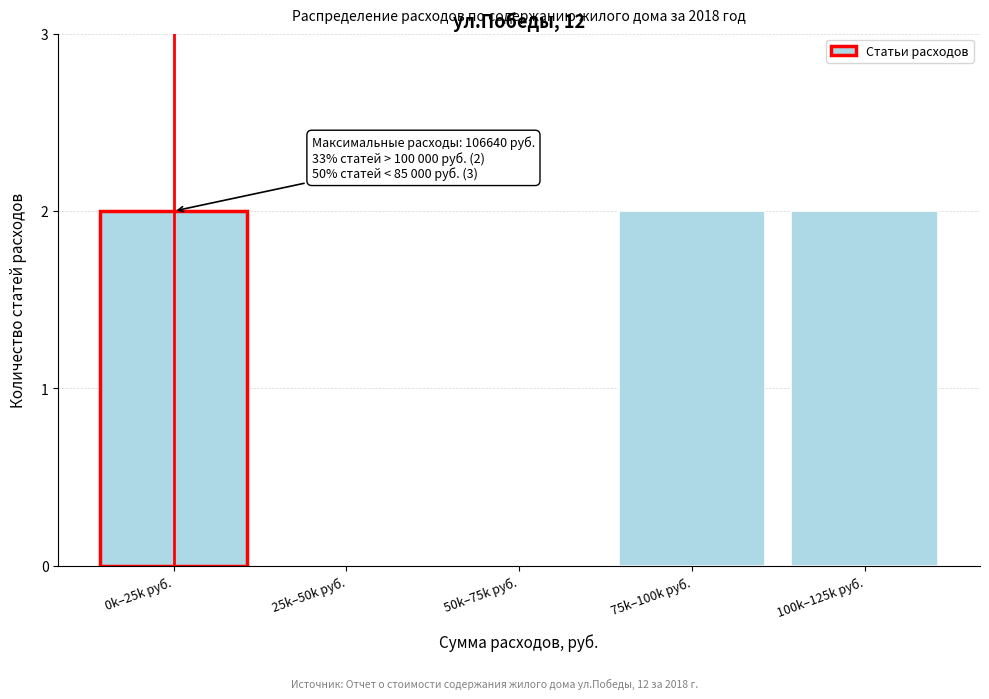

Reading left to right, list all the values displayed in this chart.

0k–25k руб.=2	25k–50k руб.=0	50k–75k руб.=0	75k–100k руб.=2	100k–125k руб.=2